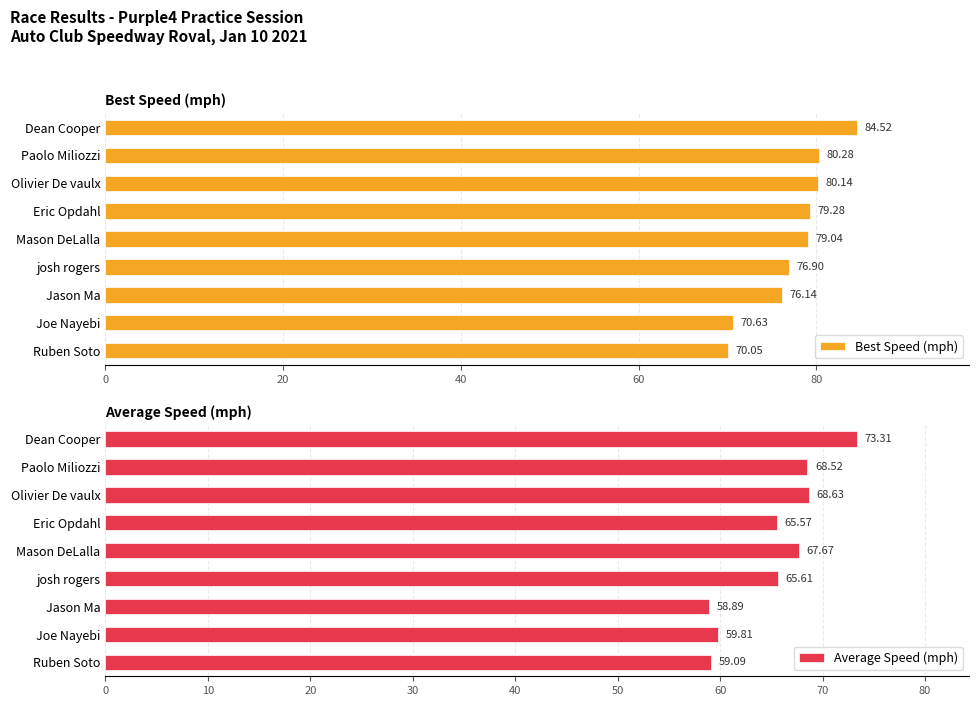

Reading left to right, extract all data points from this chart.

Best Speed (mph): 84.5	80.3	80.1	79.3	79.0	76.9	76.1	70.6	70.1
Average Speed (mph): 73.3	68.5	68.6	65.6	67.7	65.6	58.9	59.8	59.1